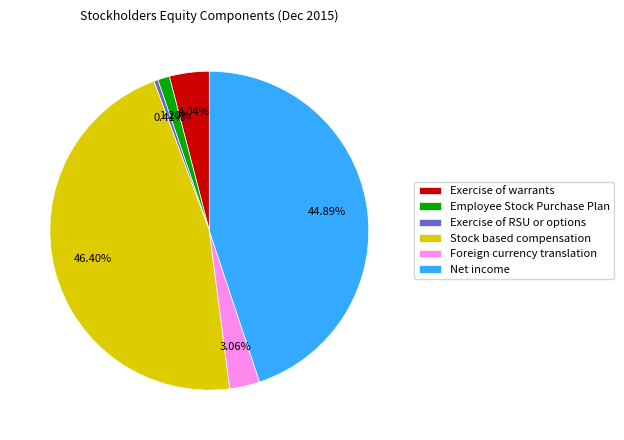

To the nearest percent, what percentage of the pie is Employee Stock Purchase Plan?

1%